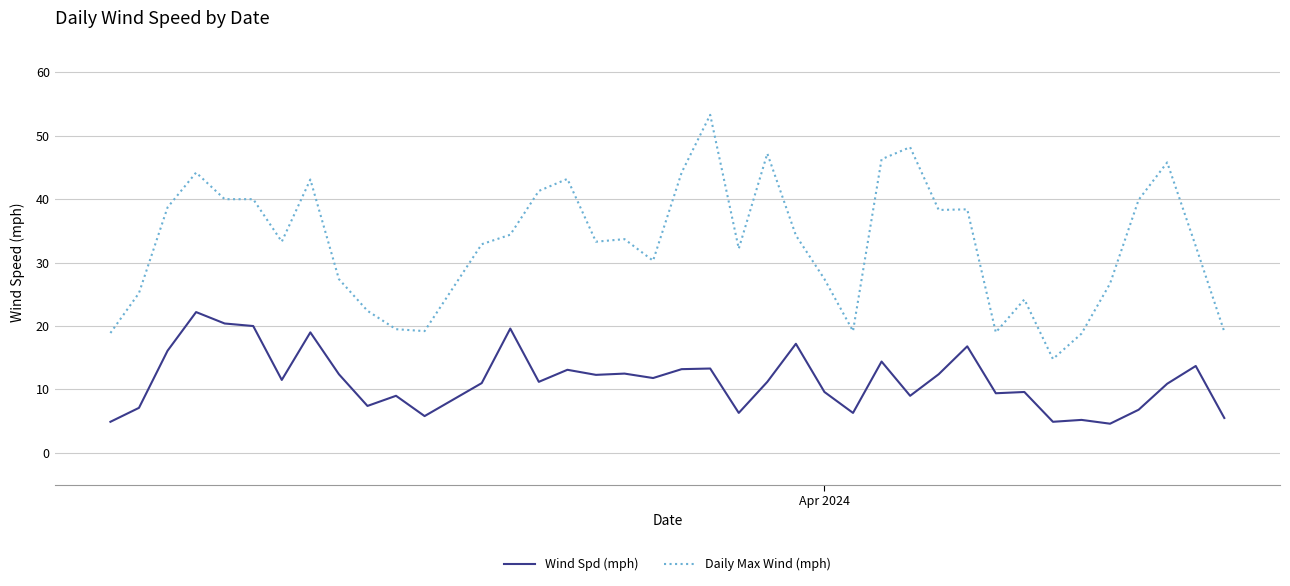

Rank the series by their average value, from highest to lowest.

Daily Max Wind (mph), Wind Spd (mph)